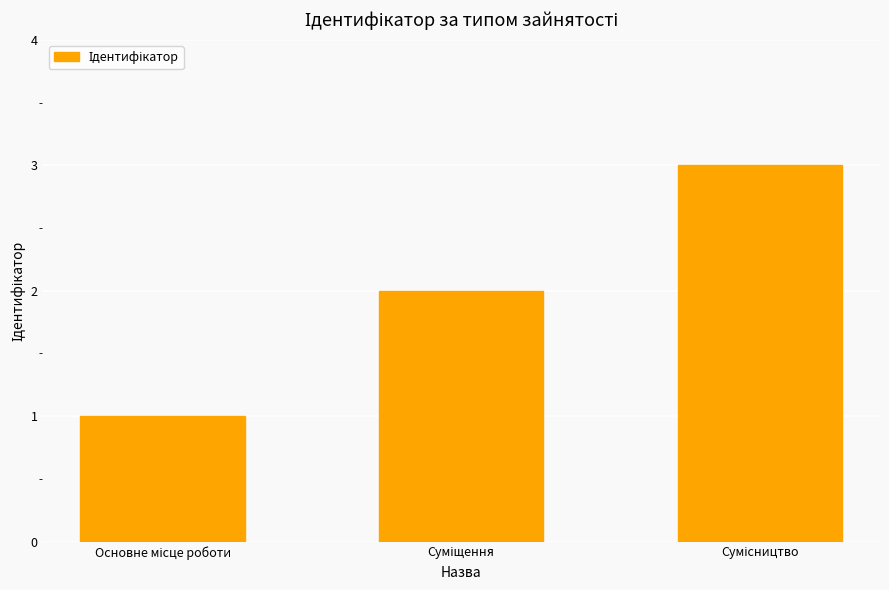

What is the greatest value displayed?

3